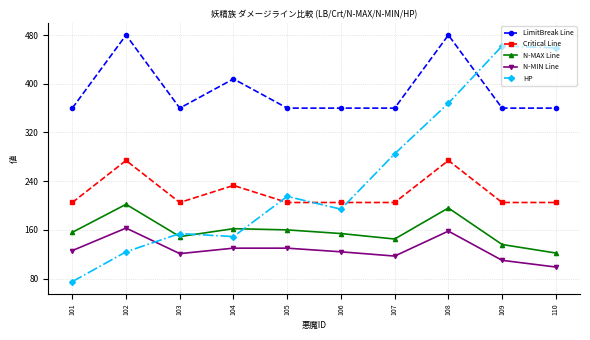

List the series in order of their peak value, highest first.

LimitBreak Line, HP, Critical Line, N-MAX Line, N-MIN Line